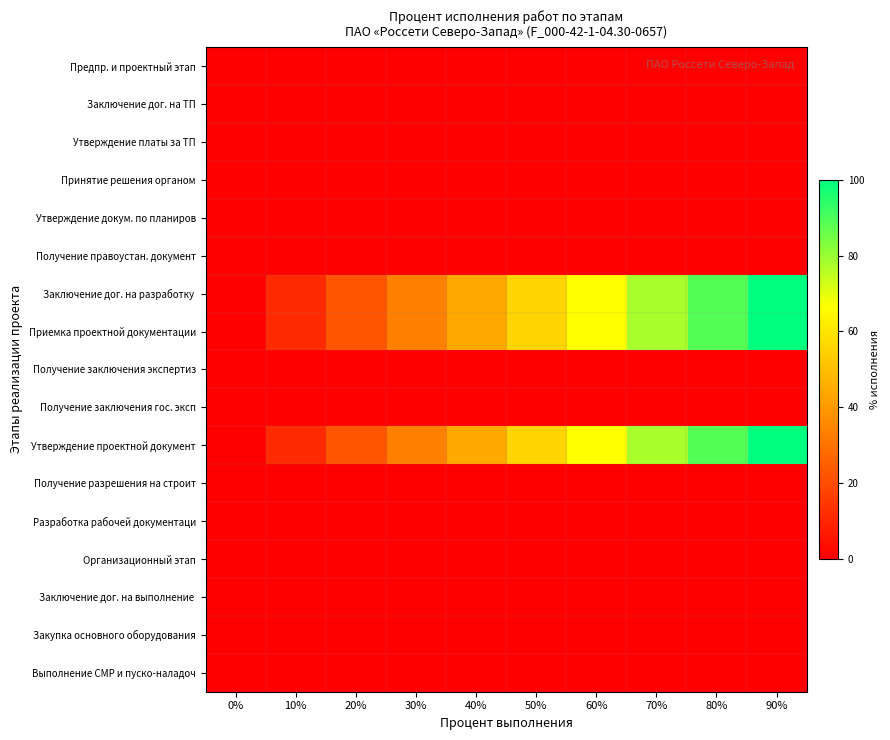

Which series changed the most between 60% and 80%?

Заключение дог. на разработку